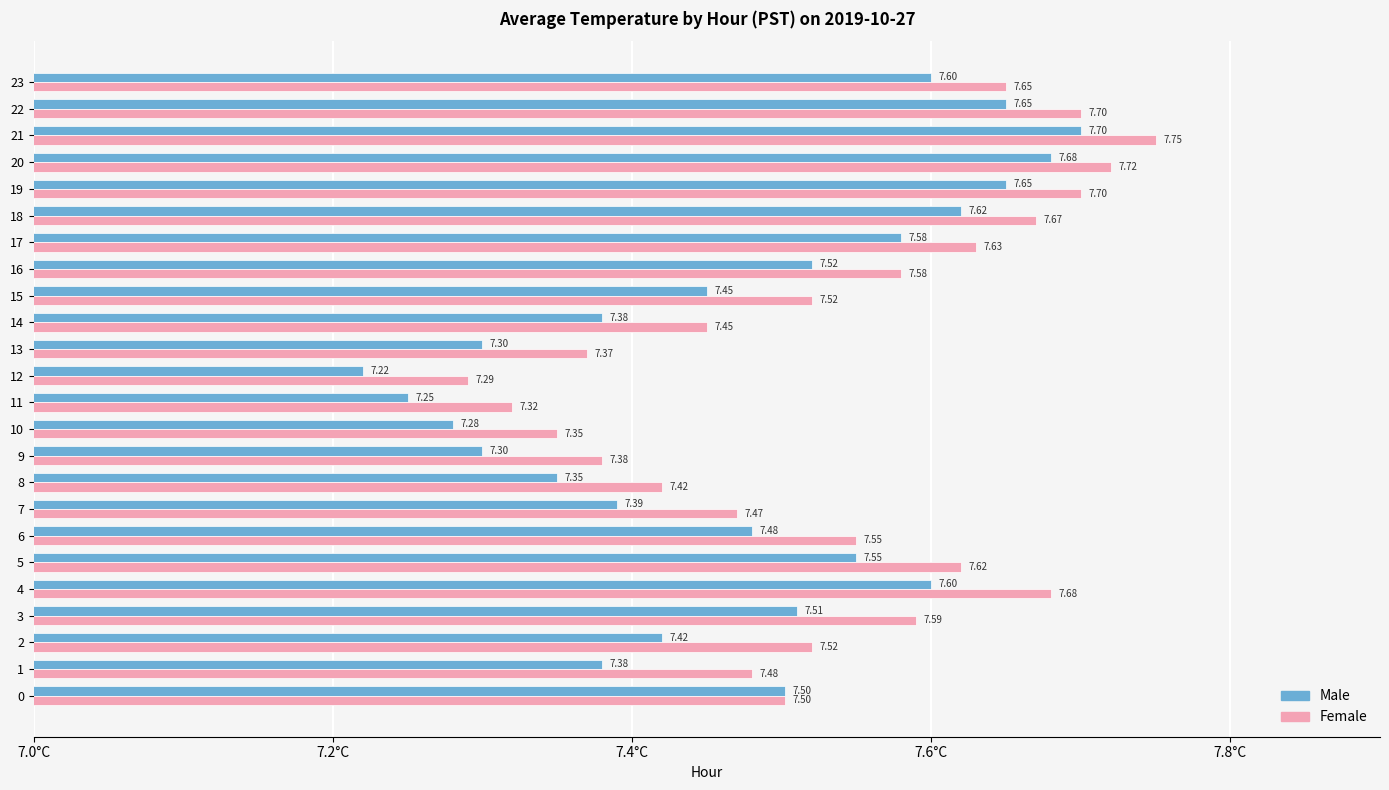

Which series has the largest total across all categories?

Female